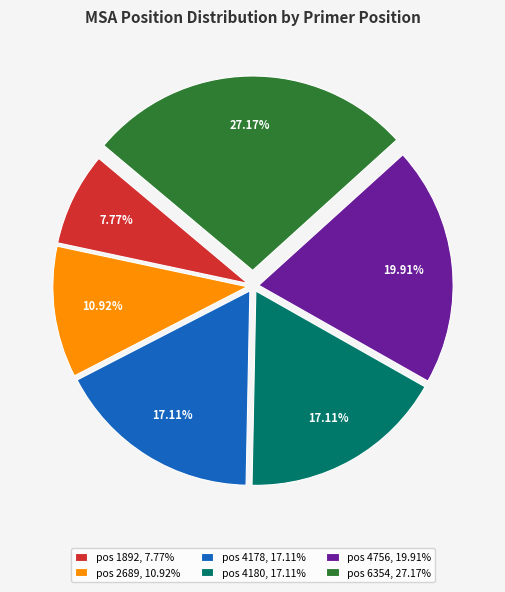

Combined, do pos 1892 and pos 2689 account for over 50%?

No